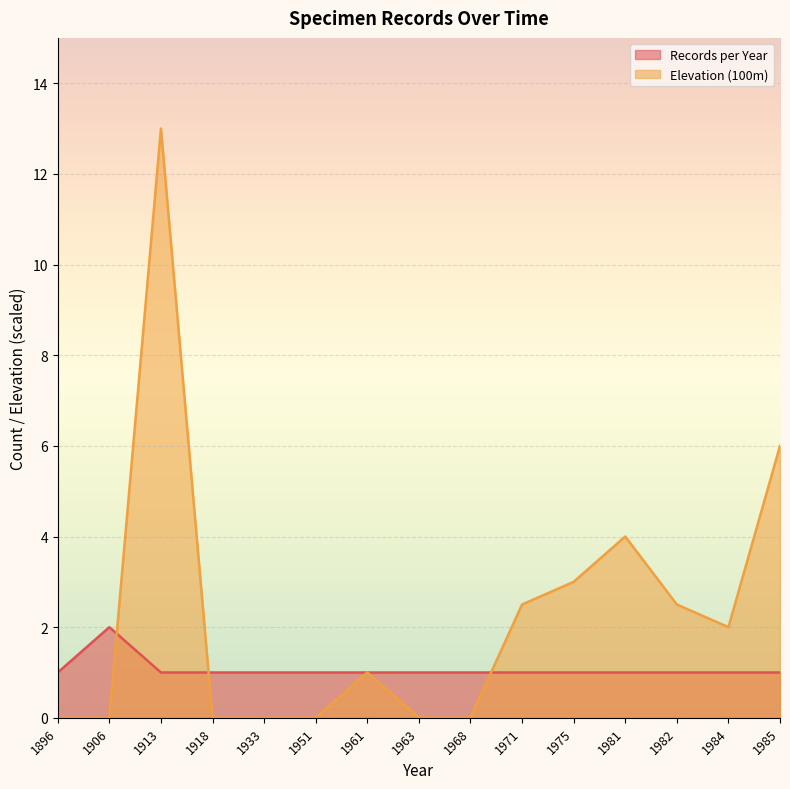

Which label corresponds to the smallest value in the chart?

1896